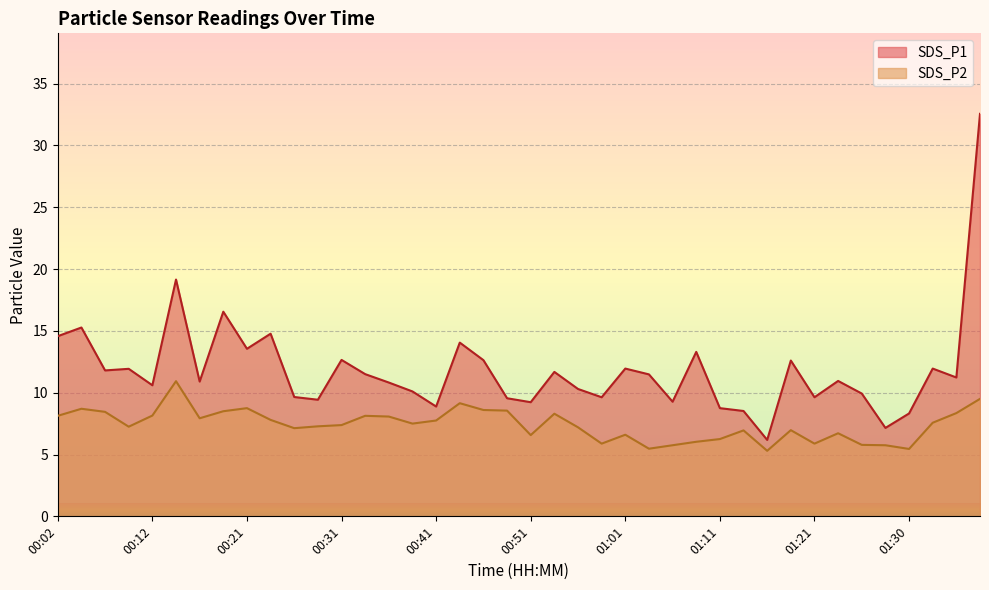

True or false: SDS_P1 and SDS_P2 cross at least once.

False